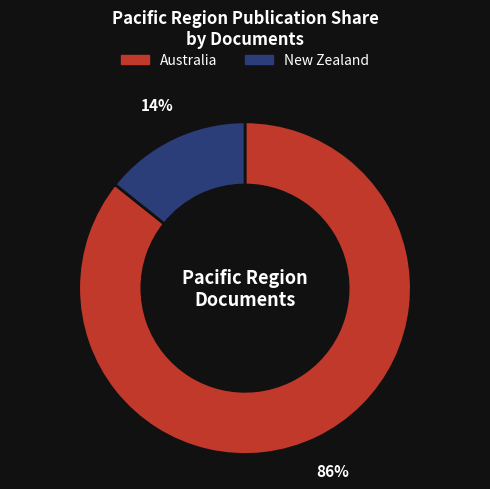

Combined, do Australia and New Zealand account for over 50%?

Yes